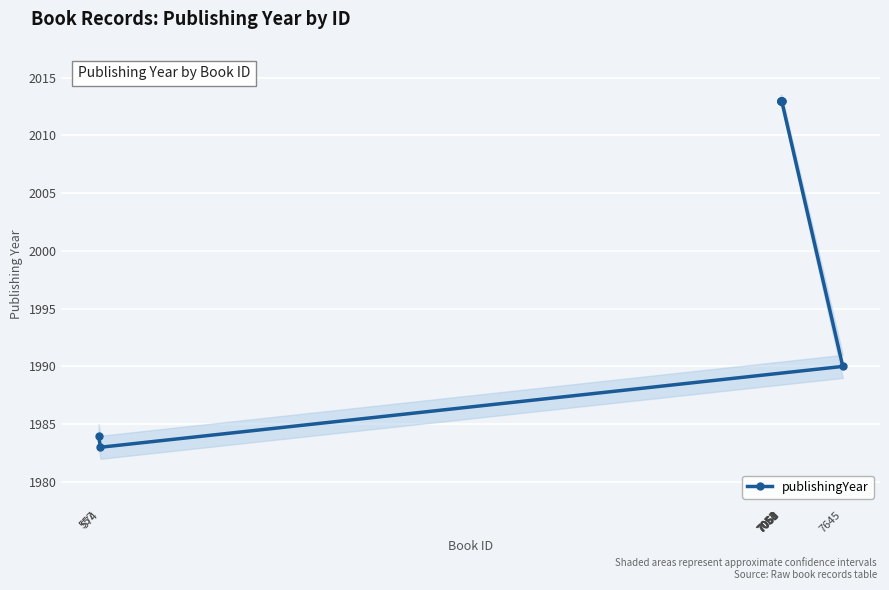

What is the minimum value shown in the chart?

1983